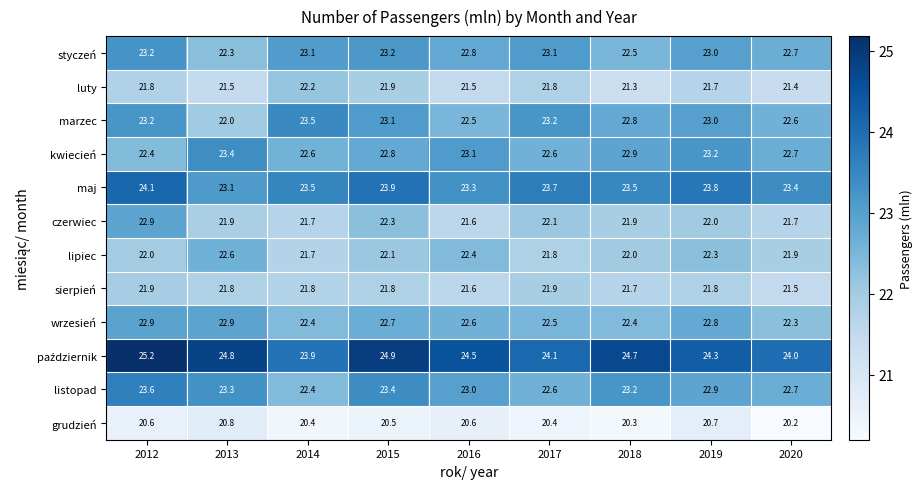

What is the difference between the maximum and minimum values in the marzec series?

1.5